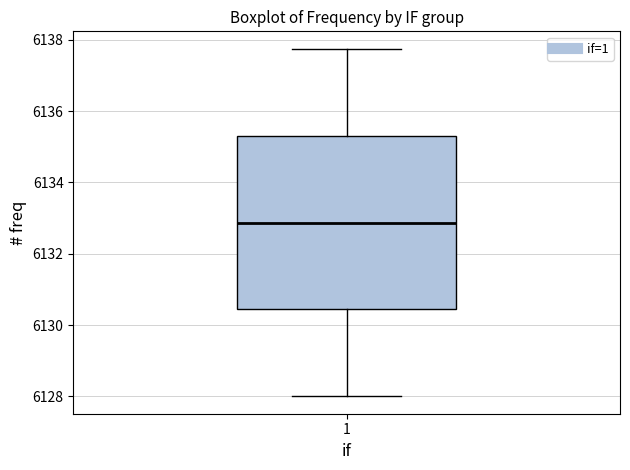

Read this box plot against the y-axis: the position of the median line, the range covered by the box, and the ends of both whiskers. The values are not printed on the chart, so give them approximately, as read against the axis.

median 6132.8, box 6130.4 to 6135.4, whiskers 6128.0 to 6137.8